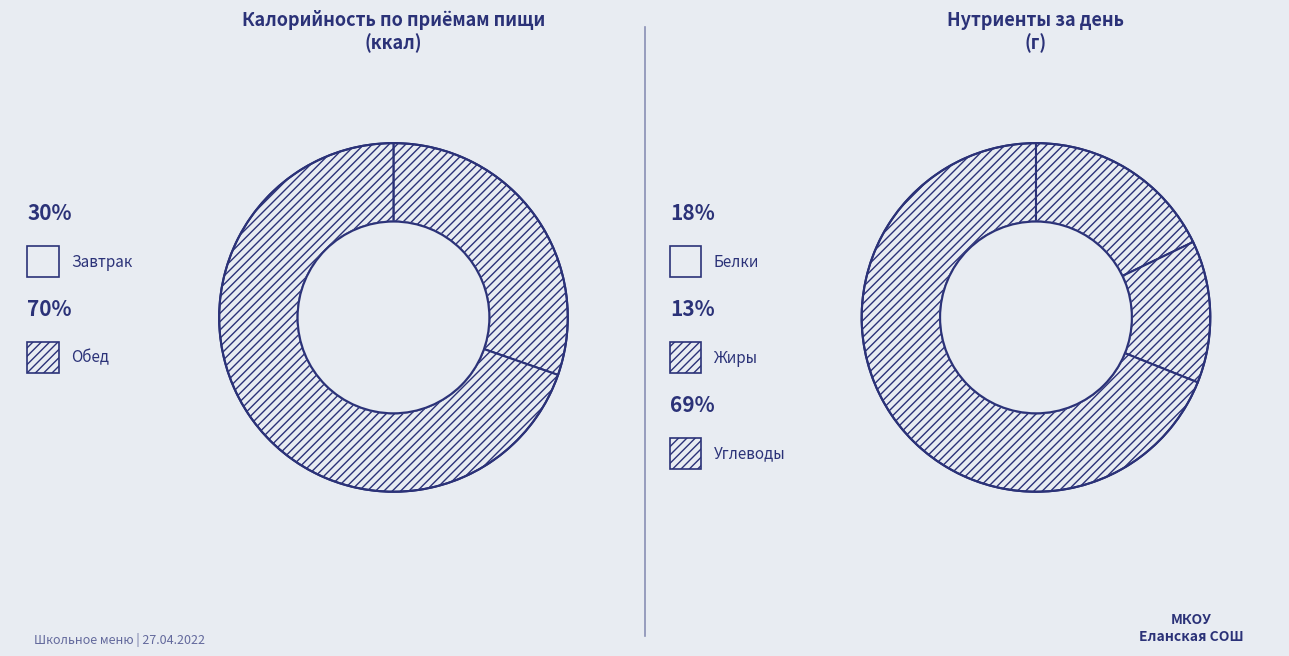

What is the change in value from Завтрак to Обед?

+509.5